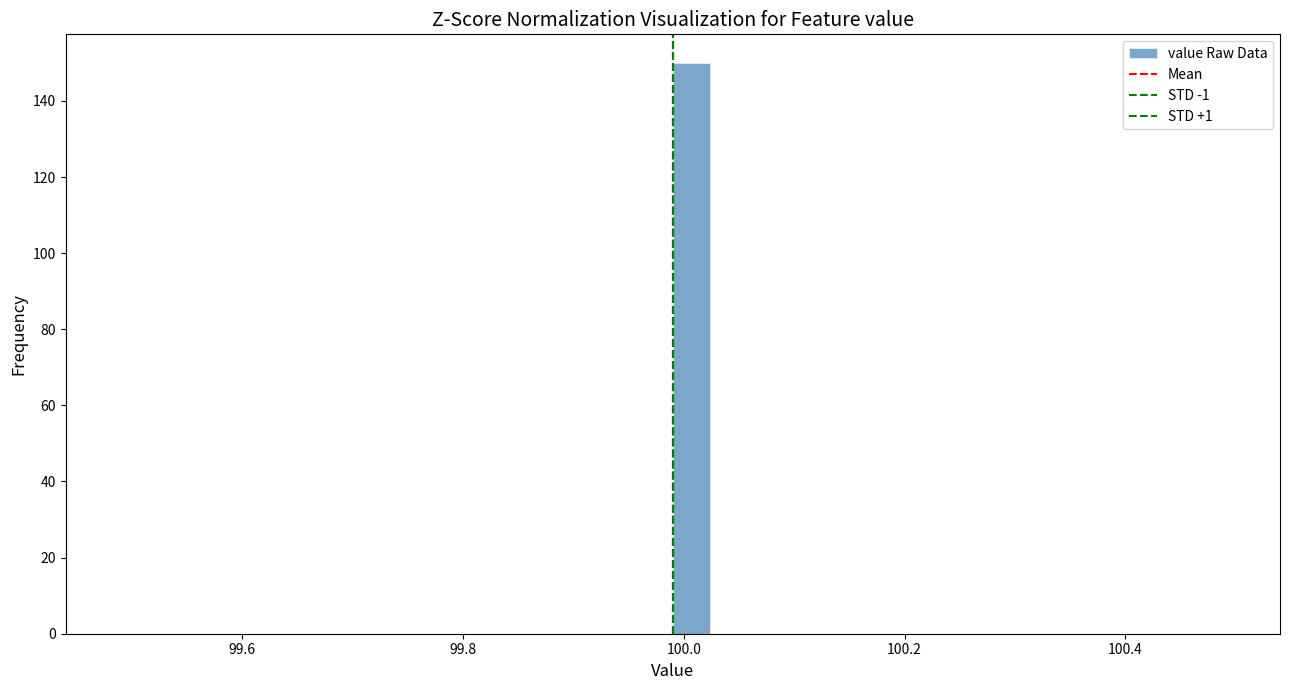

Around what value on the x-axis is the tallest bar? Give the approximate position of its centre, as read against the axis.

100.00